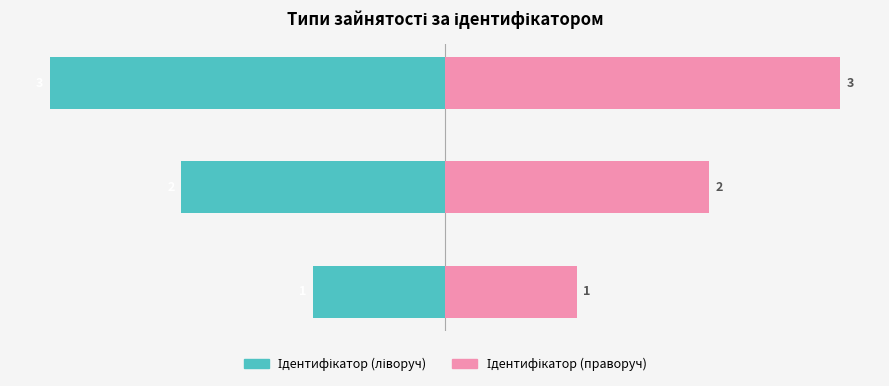

Read the Ідентифікатор (праворуч) value at Основне місце роботи.

1